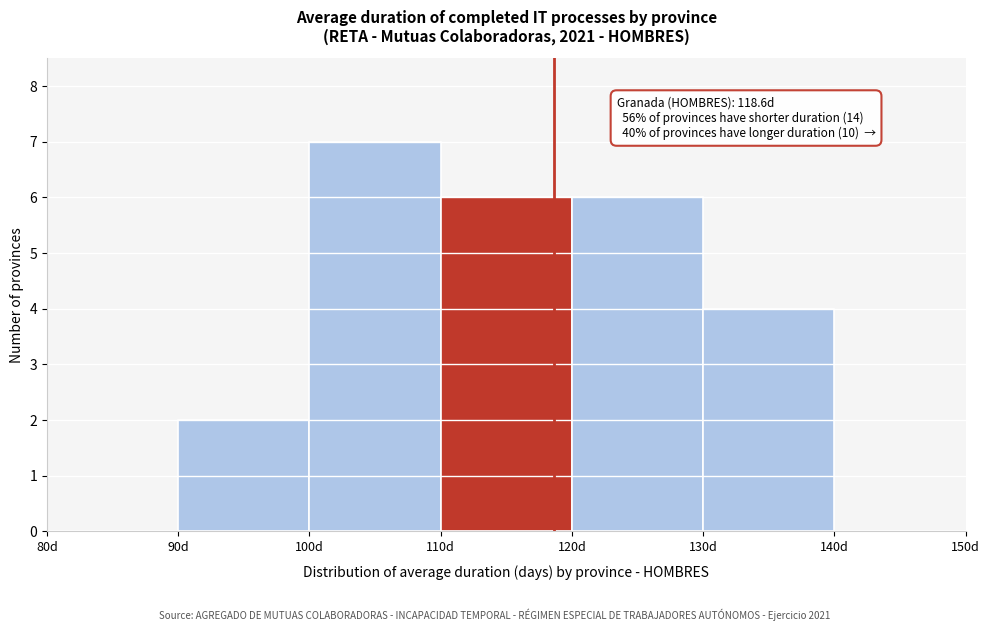

Over which range of the x-axis is the bar tallest?

100 to 110